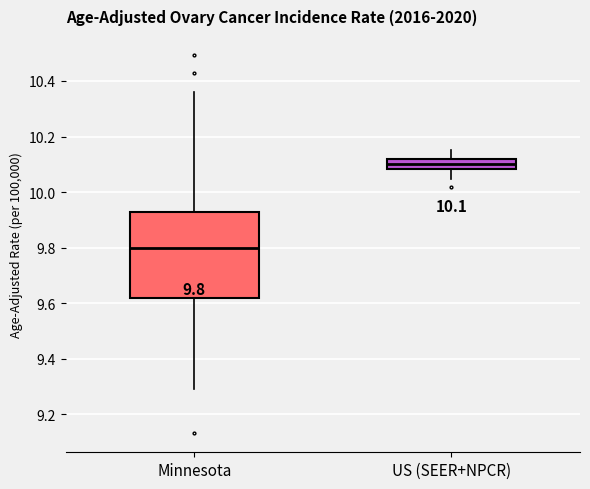

Which box is the tallest, from its lower edge to its upper edge?

Minnesota